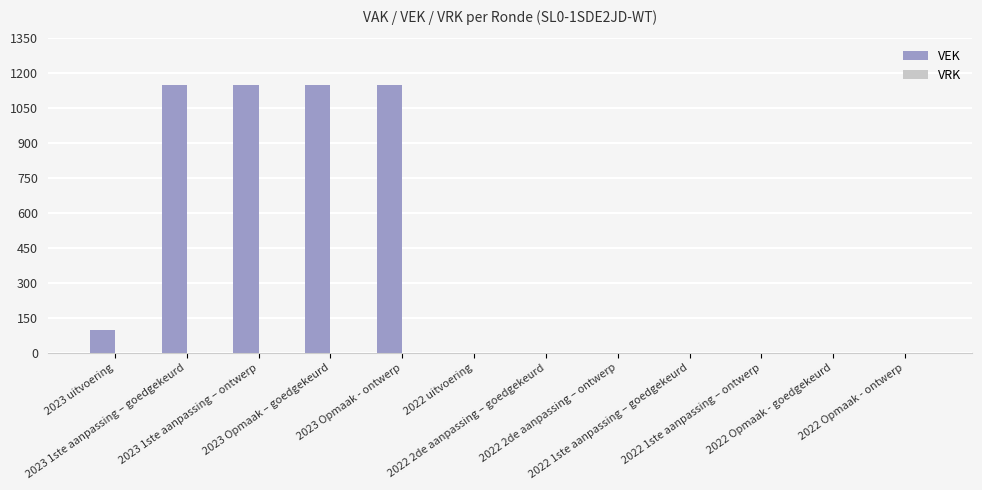

What is the sum of all values?

4695